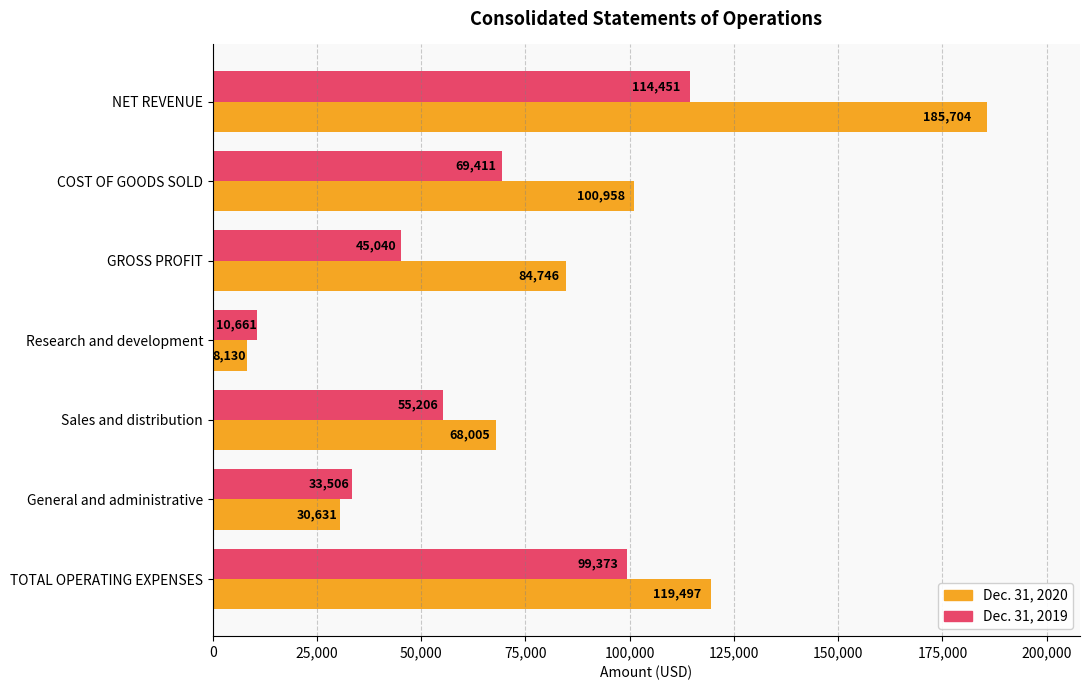

Count the number of data series in this chart.

2